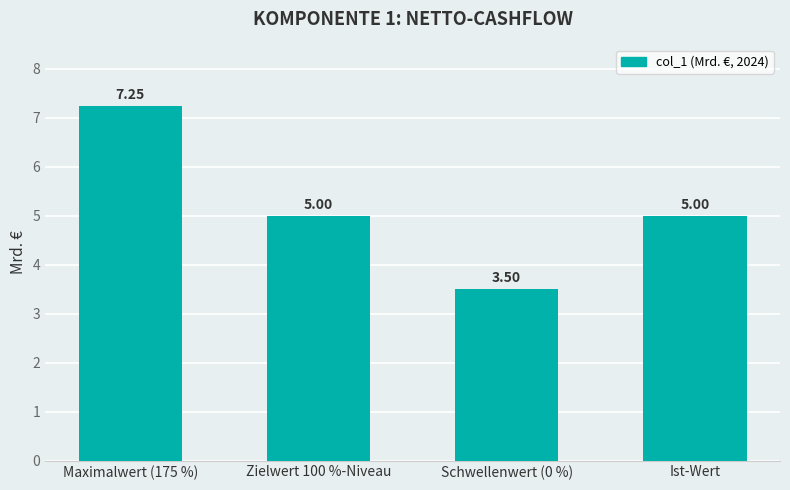

Where does the data first go above 5?

Maximalwert (175 %)